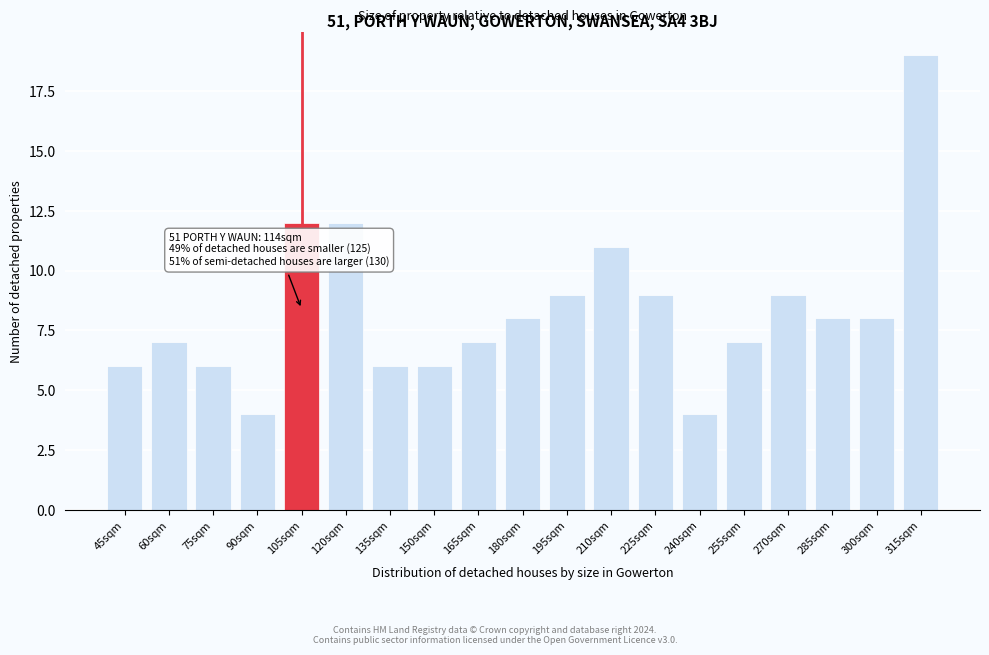

Reading right to left, what are all the values shown in this chart?

315sqm=19	300sqm=8	285sqm=8	270sqm=9	255sqm=7	240sqm=4	225sqm=9	210sqm=11	195sqm=9	180sqm=8	165sqm=7	150sqm=6	135sqm=6	120sqm=12	105sqm=12	90sqm=4	75sqm=6	60sqm=7	45sqm=6